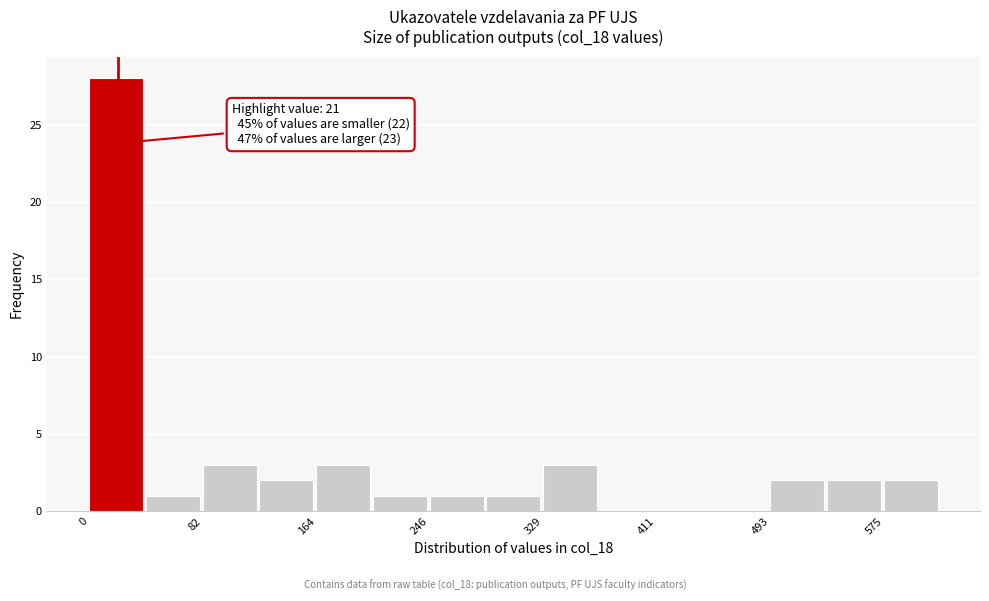

Which range on the x-axis has the tallest bar?

0 to 40